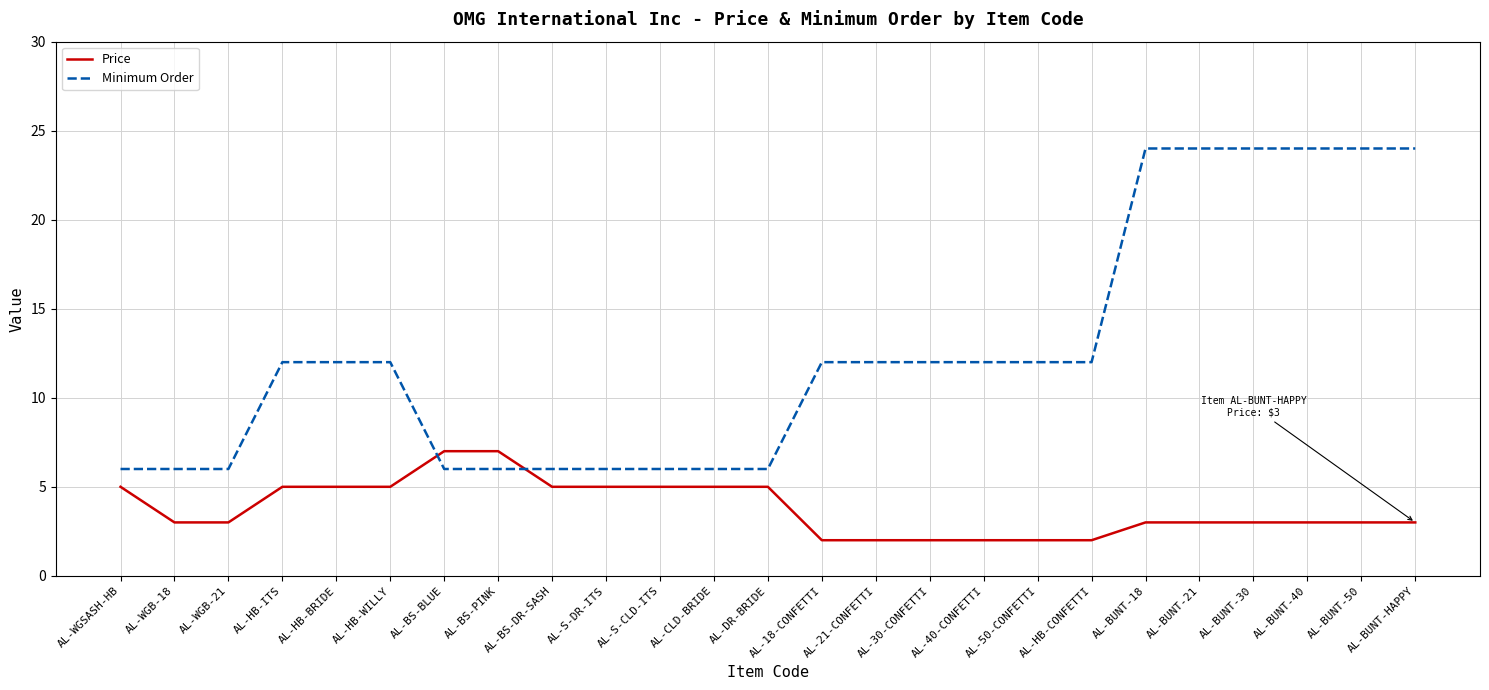

The Minimum Order series shows 12 at AL-HB-CONFETTI. True or false?

True